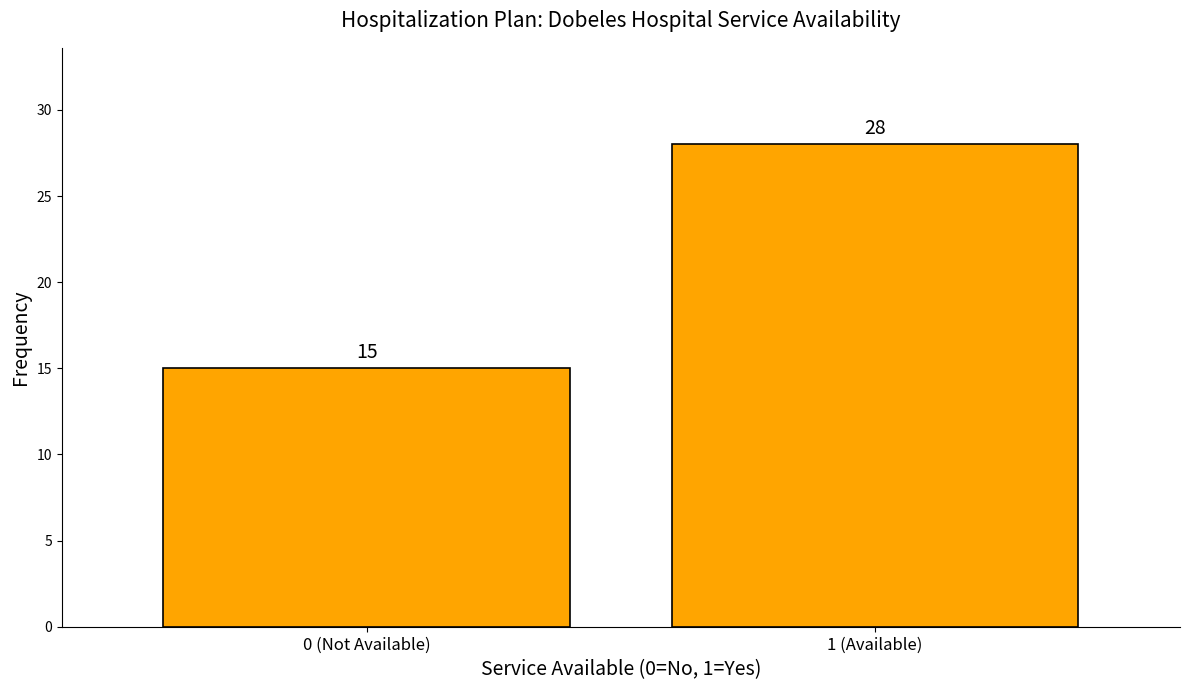

Reading left to right, list all the values displayed in this chart.

0 (Not Available)=15	1 (Available)=28